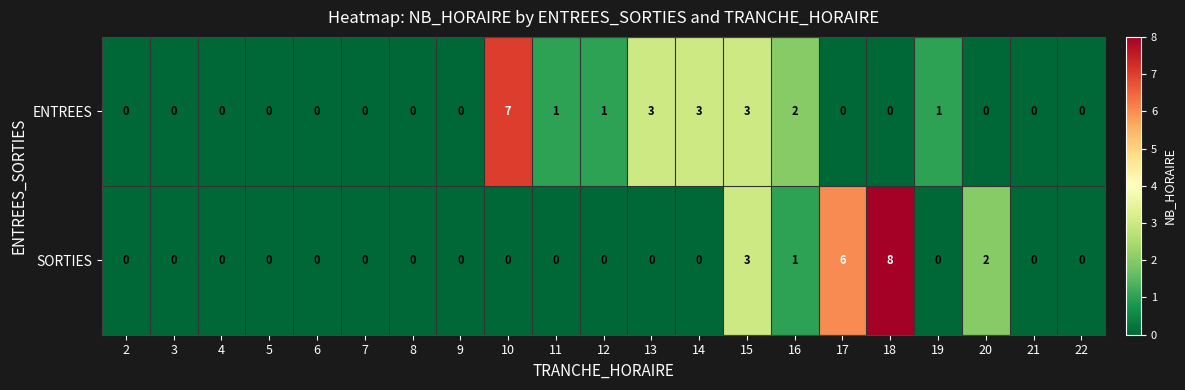

The value of ENTREES at 3 is 0. True or false?

True